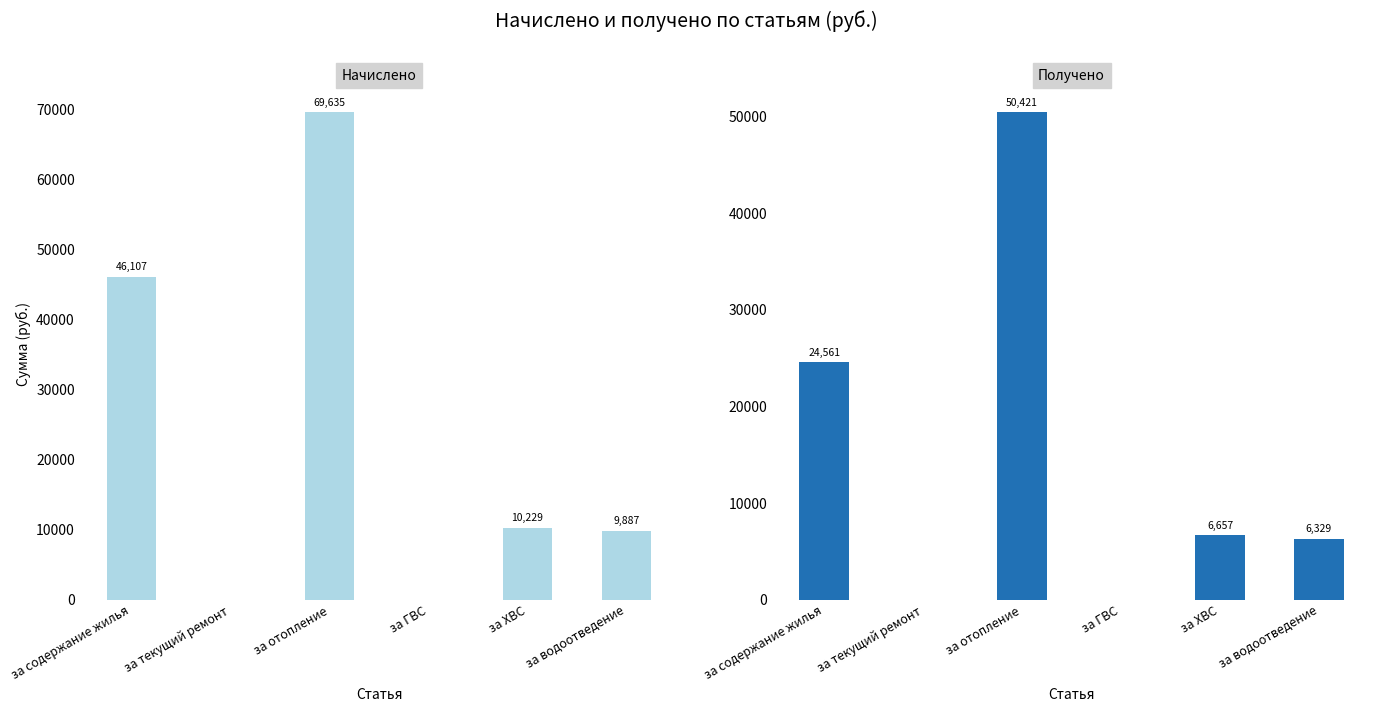

What are all the series names shown in the legend?

Начислено, Получено